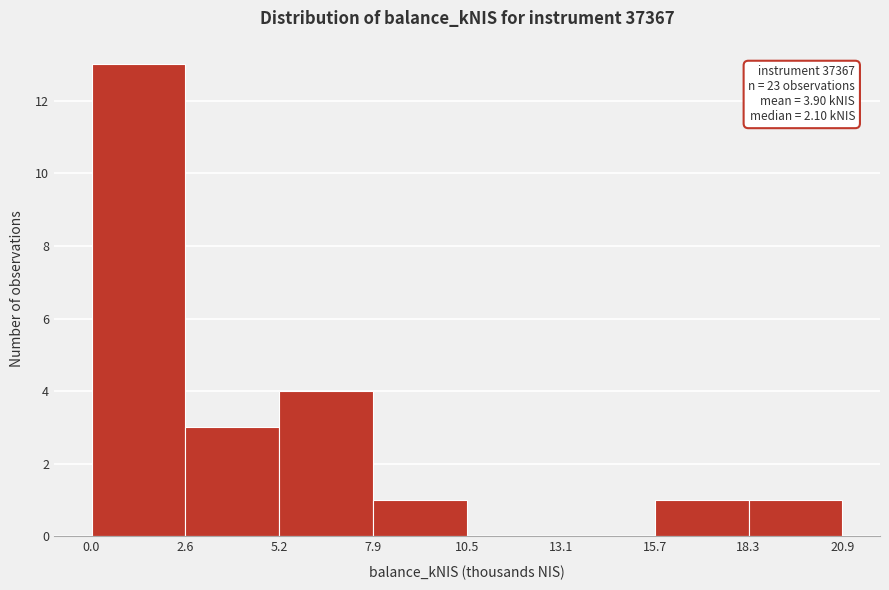

Which range on the x-axis has the tallest bar?

0.0 to 2.6